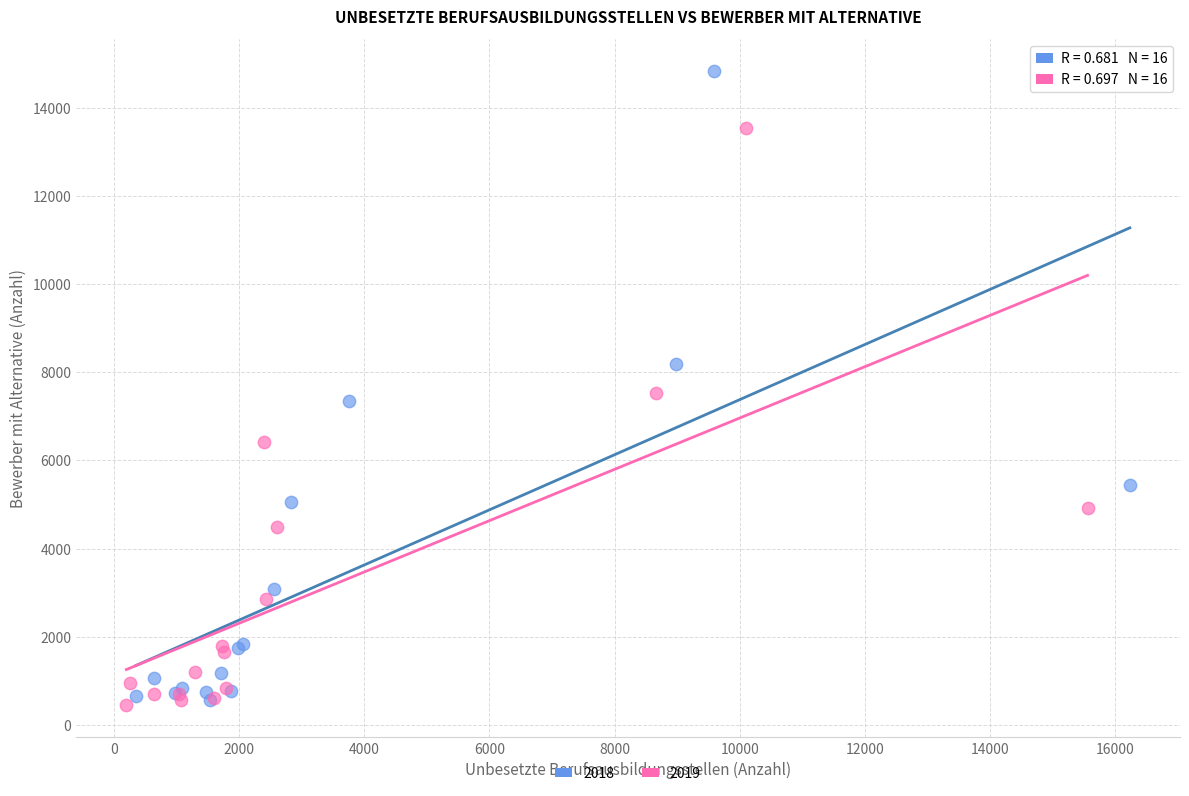

What are all the series names shown in the legend?

2018, 2019